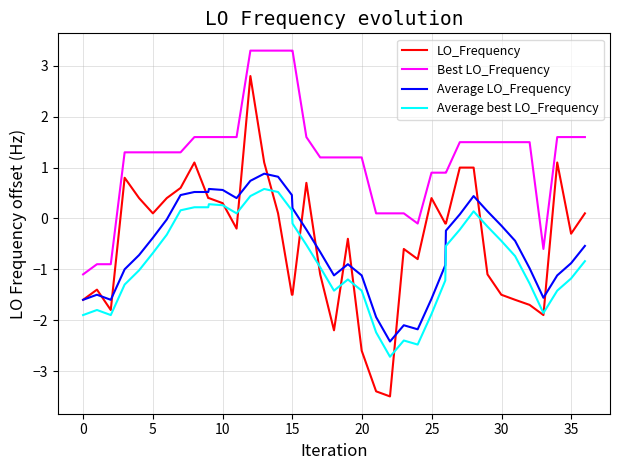

Which series has the largest range (max minus min)?

LO_Frequency